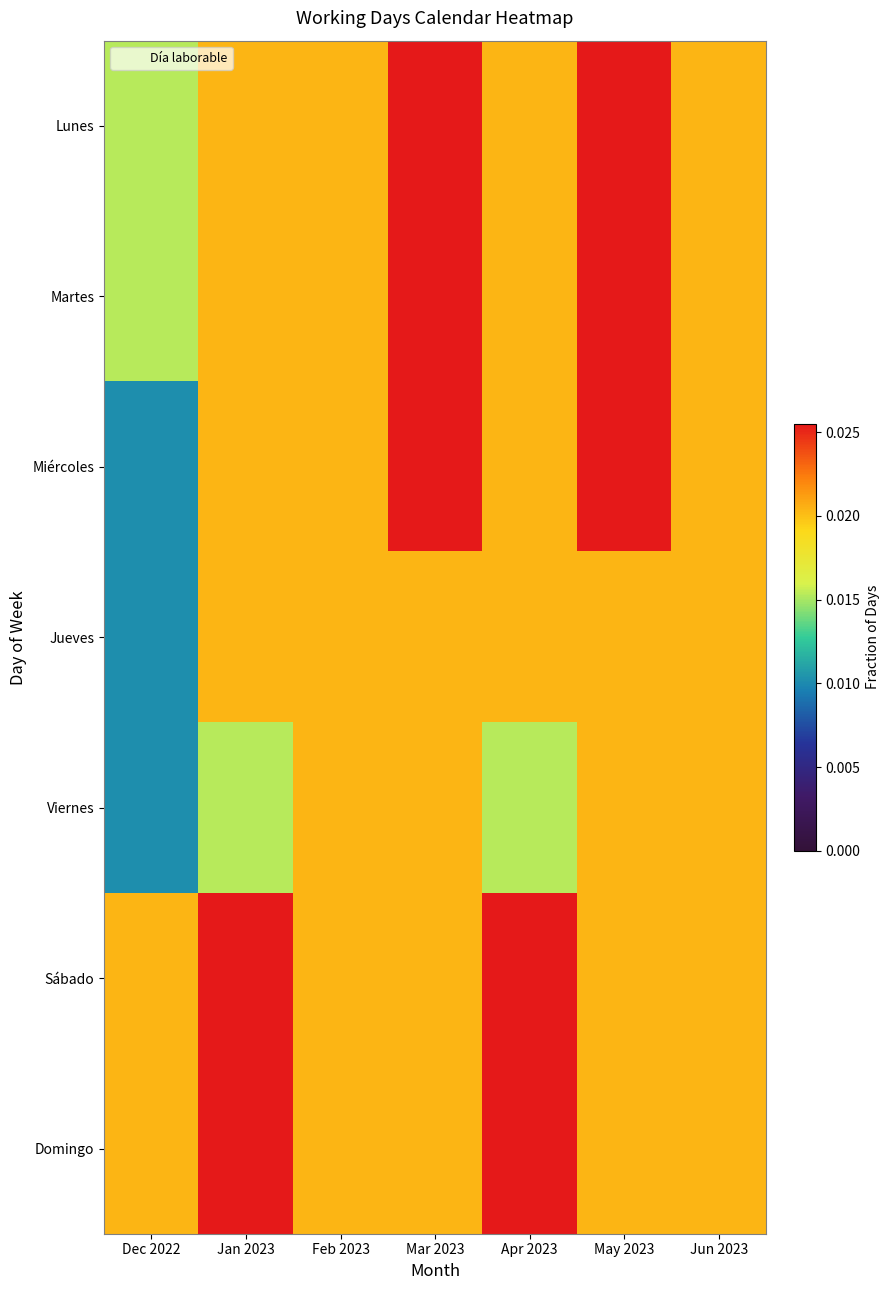

Which series changed the most between Feb 2023 and May 2023?

Lunes